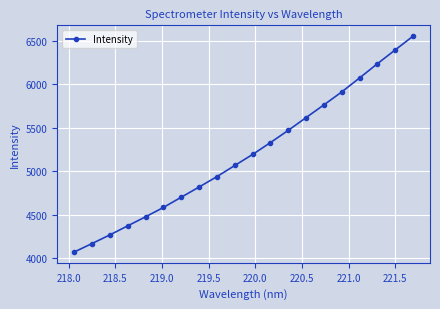

What is the maximum value shown in the chart?

6554.7